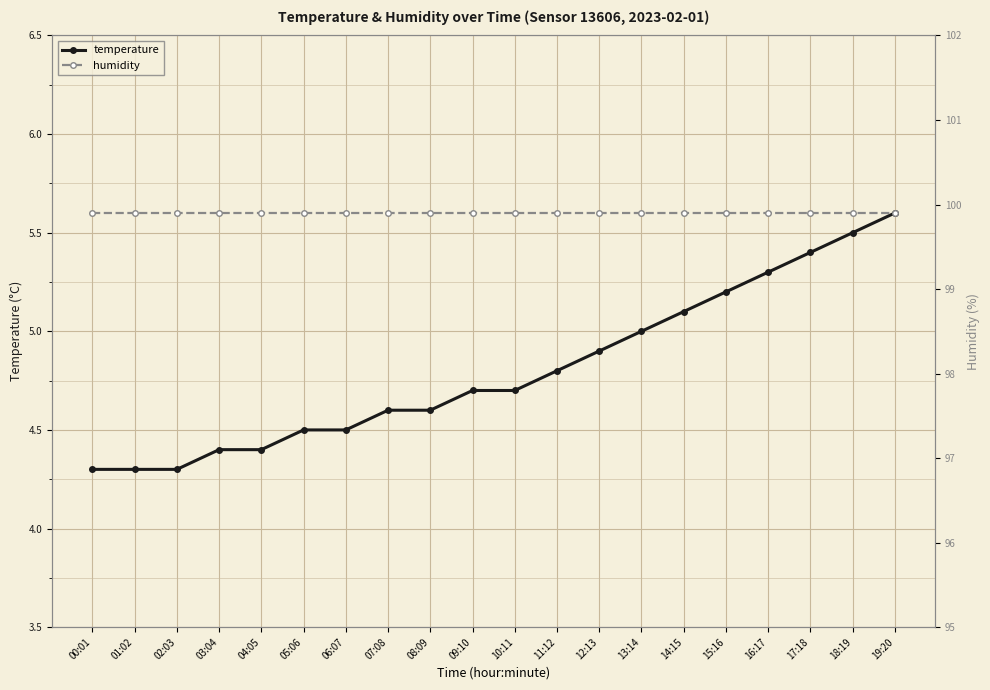

What is the value of the temperature point at the 9th from the left?

4.6